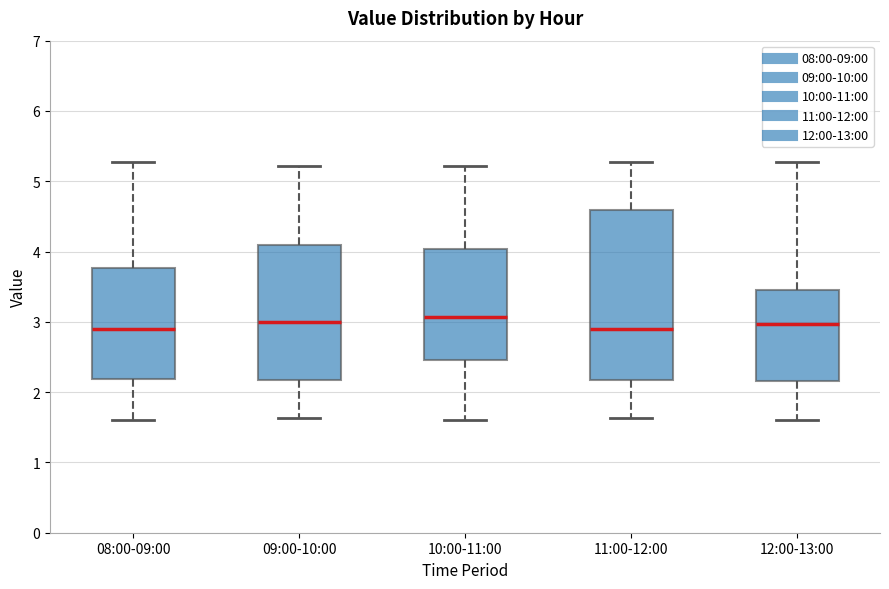

Reading left to right, read every box against the y-axis: the position of its median line, the range the box covers, and the ends of its whiskers. The values are not printed on the chart, so give them approximately, as read against the axis.

08:00-09:00: median 2.9, box 2.2 to 3.8, whiskers 1.6 to 5.3
09:00-10:00: median 3.0, box 2.2 to 4.1, whiskers 1.6 to 5.2
10:00-11:00: median 3.1, box 2.5 to 4.0, whiskers 1.6 to 5.2
11:00-12:00: median 2.9, box 2.2 to 4.6, whiskers 1.6 to 5.3
12:00-13:00: median 3.0, box 2.2 to 3.4, whiskers 1.6 to 5.3